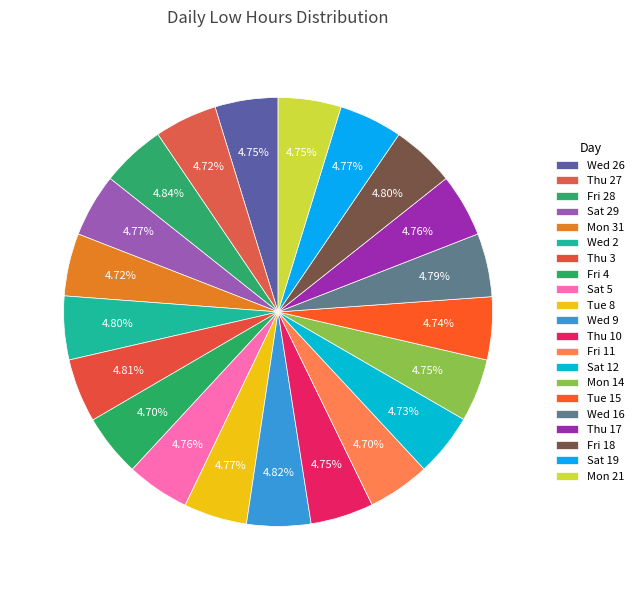

The Thu 10 slice represents 5% of the pie. True or false?

True